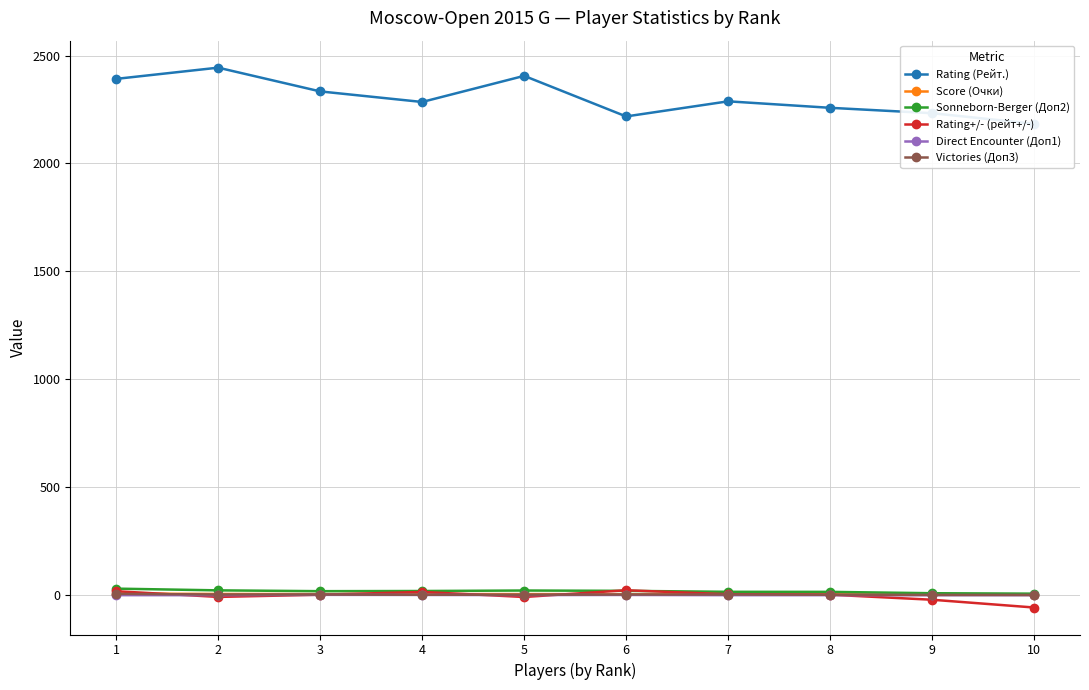

What is the value of the Victories (Доп3) point at the 4th from the left?

2.0